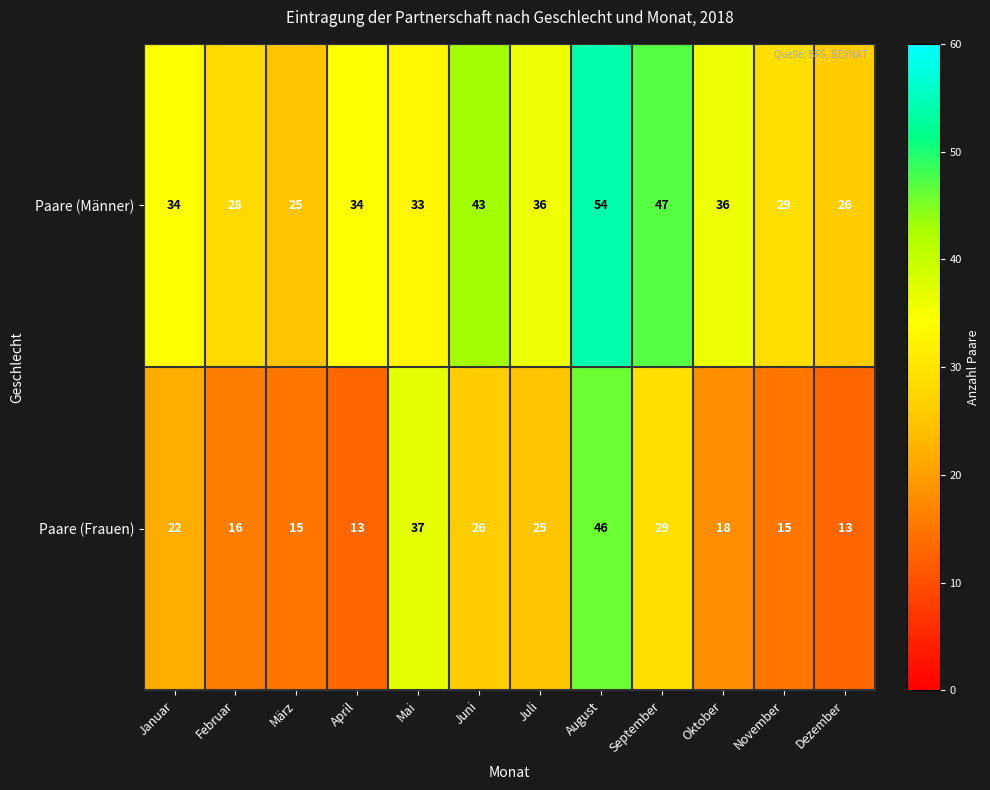

What value does the Paare (Frauen) series have at September, to the nearest 5?

30